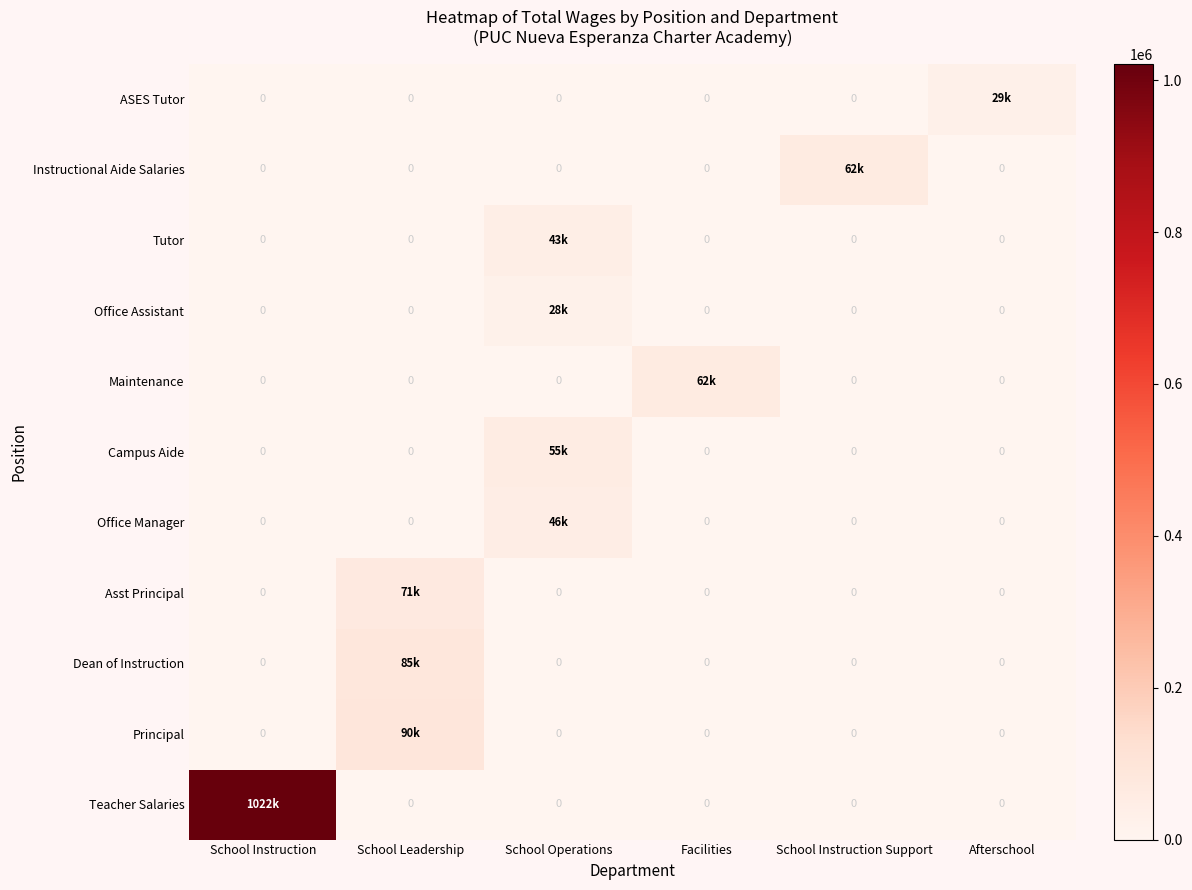

At which category does the chart reach its peak across all series?

School Instruction